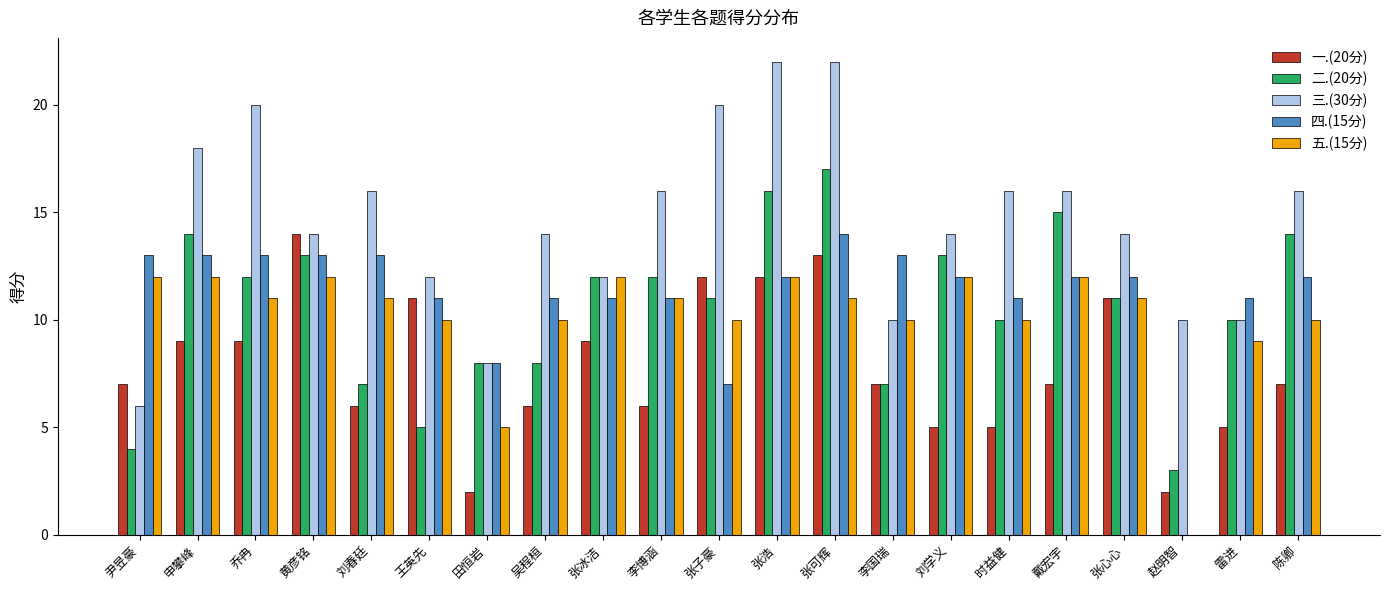

Which series has the largest range (max minus min)?

三.(30分)